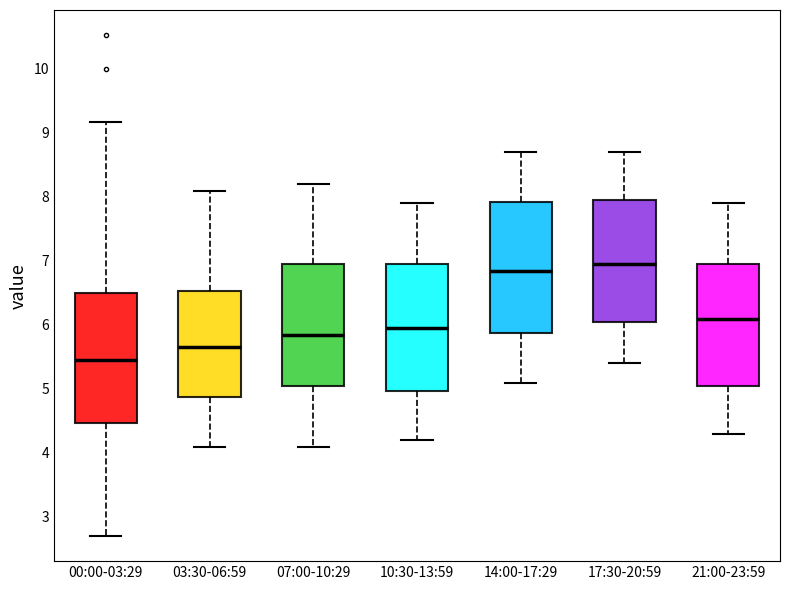

Reading left to right, read every box against the y-axis: the position of its median line, the range the box covers, and the ends of its whiskers. The values are not printed on the chart, so give them approximately, as read against the axis.

00:00-03:29: median 5.5, box 4.5 to 6.5, whiskers 2.7 to 9.2
03:30-06:59: median 5.7, box 4.9 to 6.5, whiskers 4.1 to 8.1
07:00-10:29: median 5.9, box 5.1 to 7.0, whiskers 4.1 to 8.2
10:30-13:59: median 6.0, box 5.0 to 7.0, whiskers 4.2 to 7.9
14:00-17:29: median 6.9, box 5.9 to 7.9, whiskers 5.1 to 8.7
17:30-20:59: median 7.0, box 6.1 to 8.0, whiskers 5.4 to 8.7
21:00-23:59: median 6.1, box 5.1 to 7.0, whiskers 4.3 to 7.9